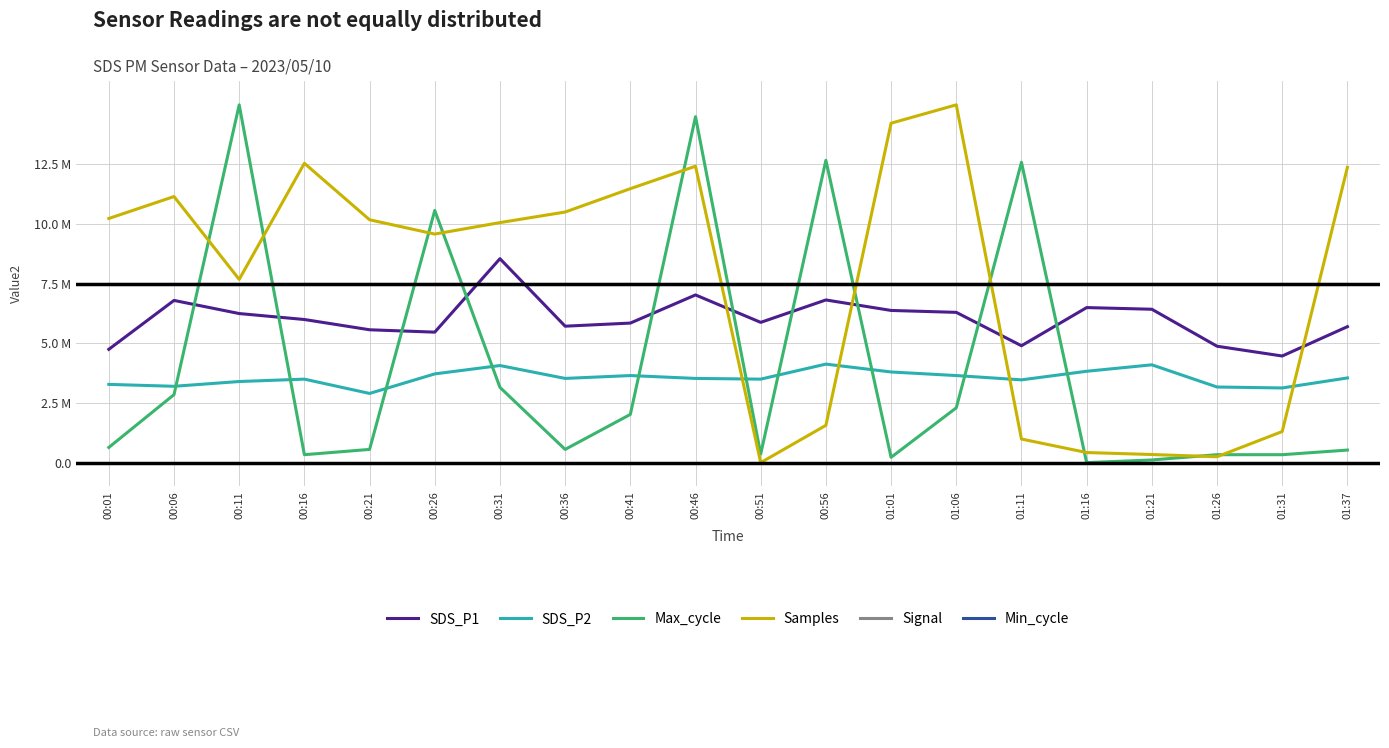

What is the difference between the SDS_P2 values at 00:46 and 00:26?

0.2